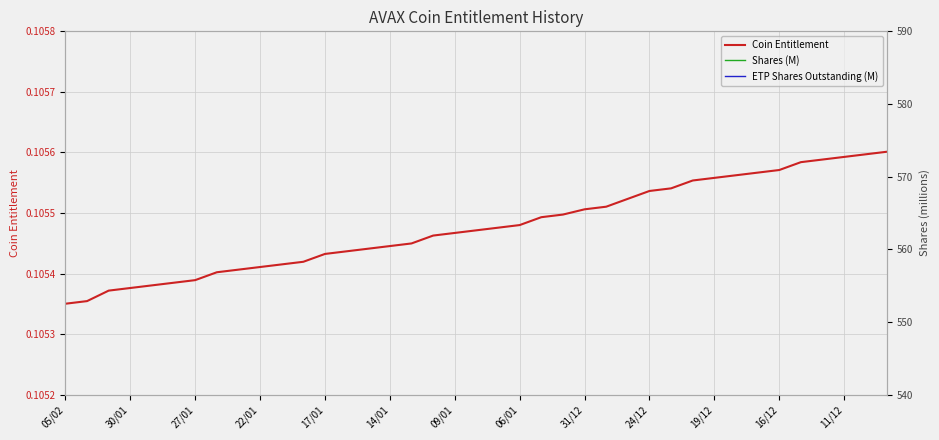

What position from the right is 16?

23